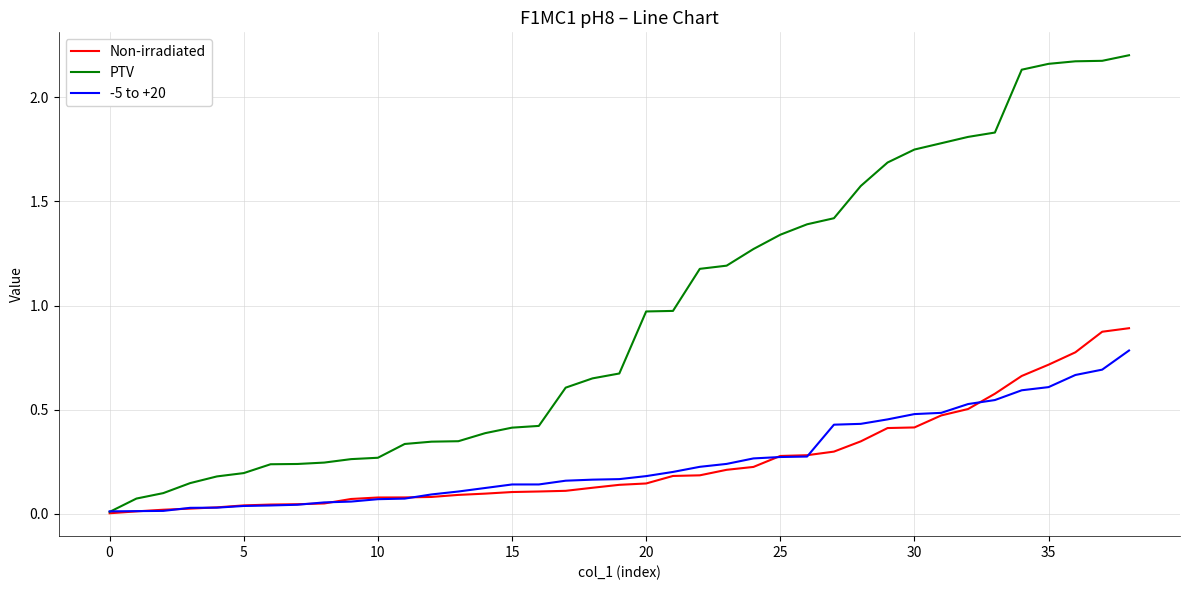

How many lines are shown in the chart?

3